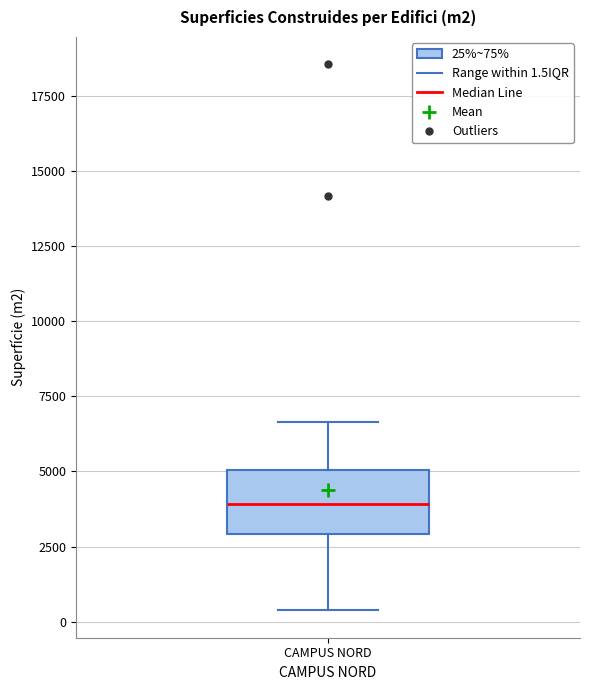

Read this box plot against the y-axis: the position of the median line, the range covered by the box, and the ends of both whiskers. The values are not printed on the chart, so give them approximately, as read against the axis.

median 4000, box 3000 to 5000, whiskers 500 to 6500